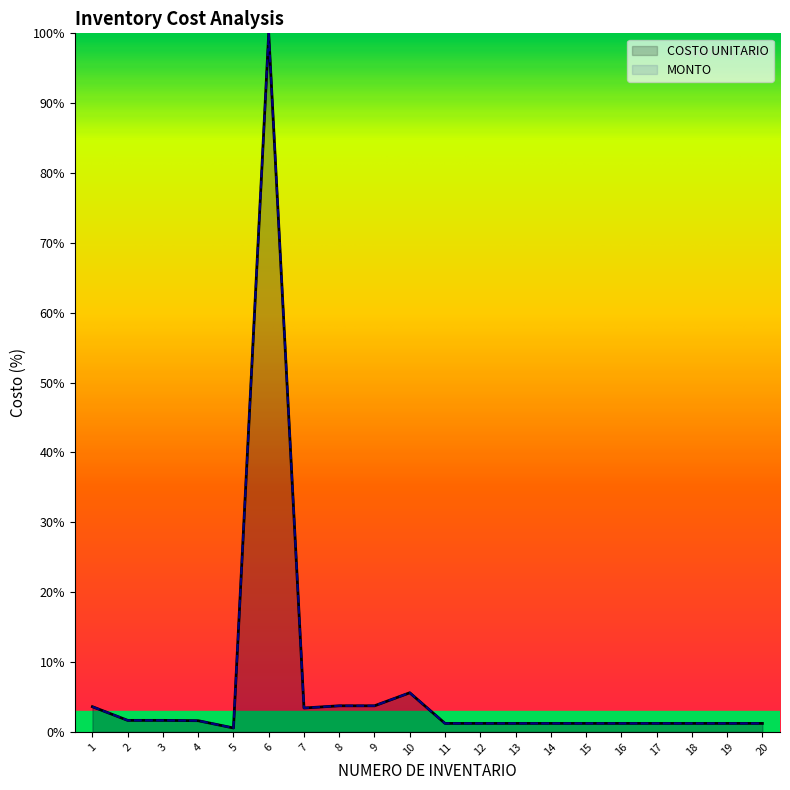

Where is the first local maximum for MONTO?

6